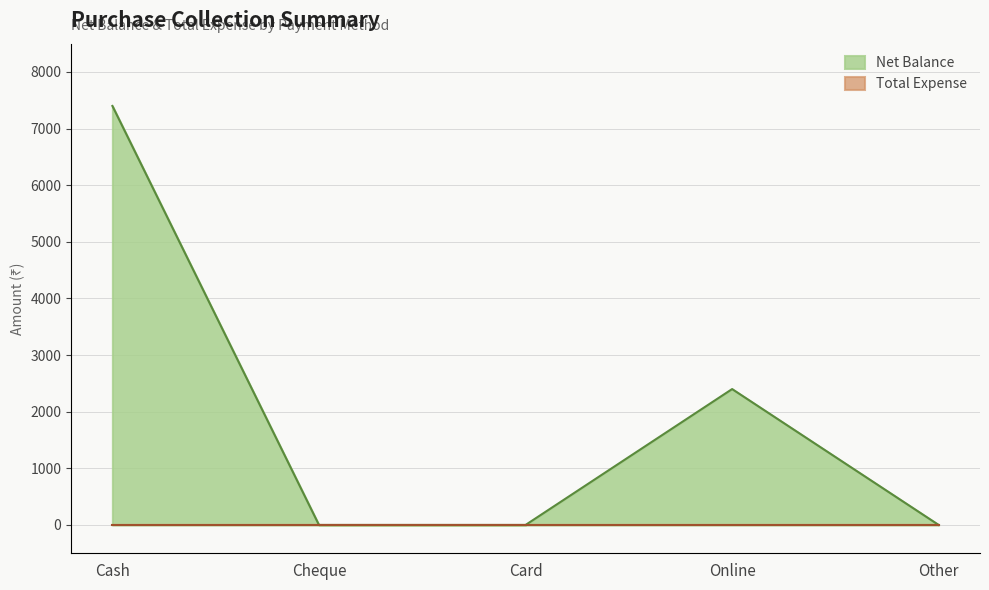

Reading left to right, what are all the values shown in this chart?

7400	0	0	2400	0